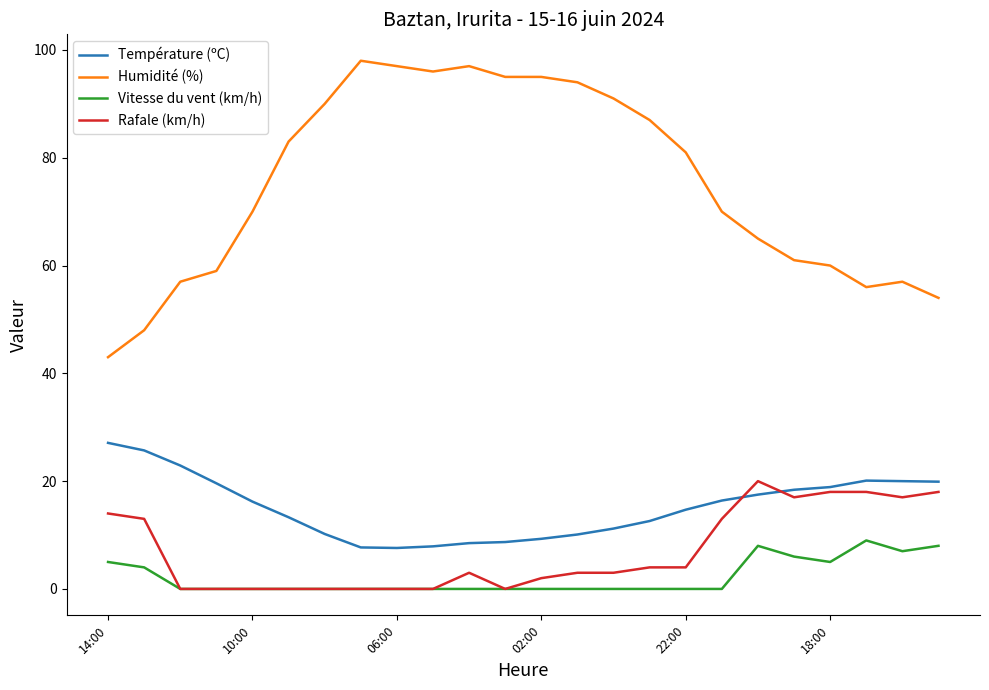

What is the maximum value for Température (ºC)?

27.1